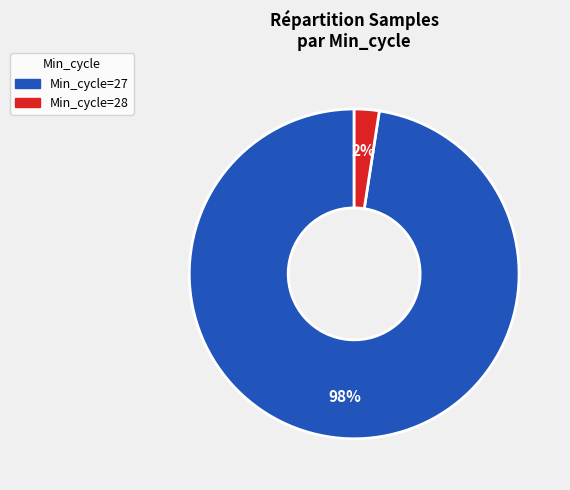

To the nearest percent, what is the average slice percentage?

50%